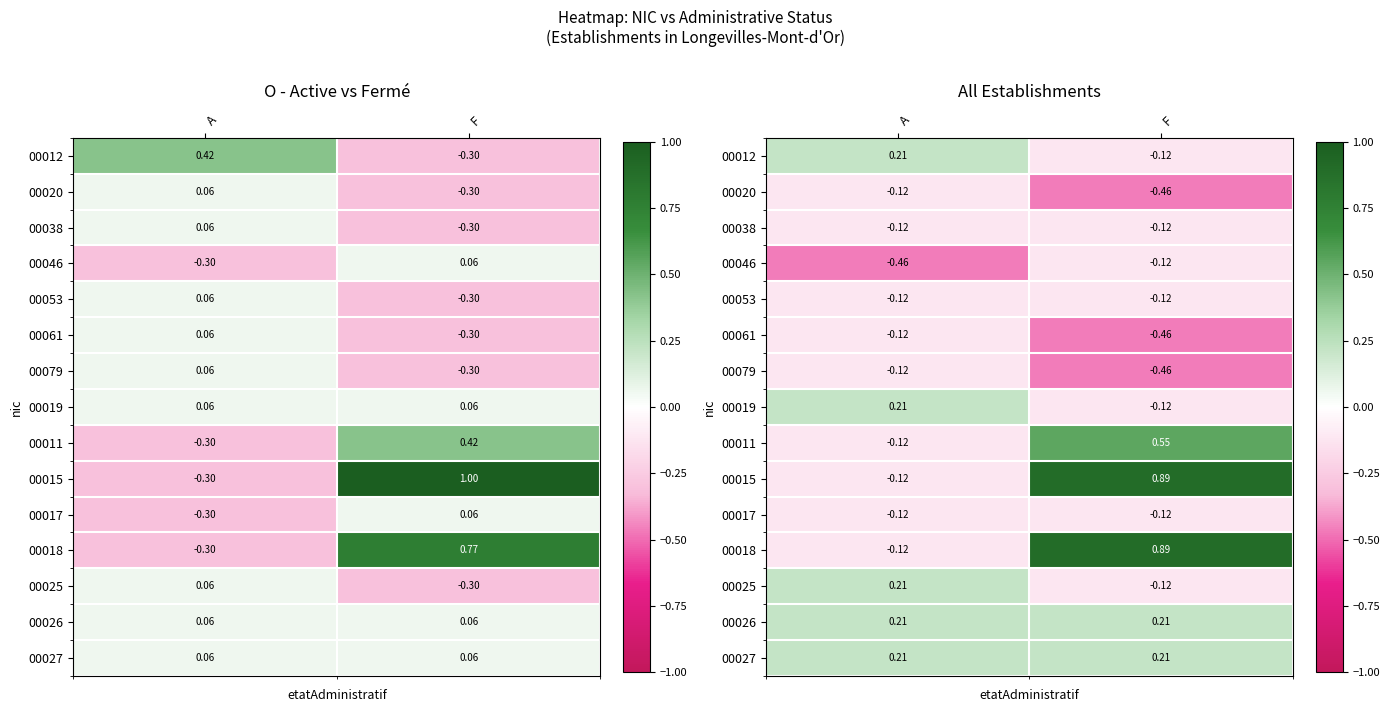

What is the difference between the highest and lowest values at F?

1.4